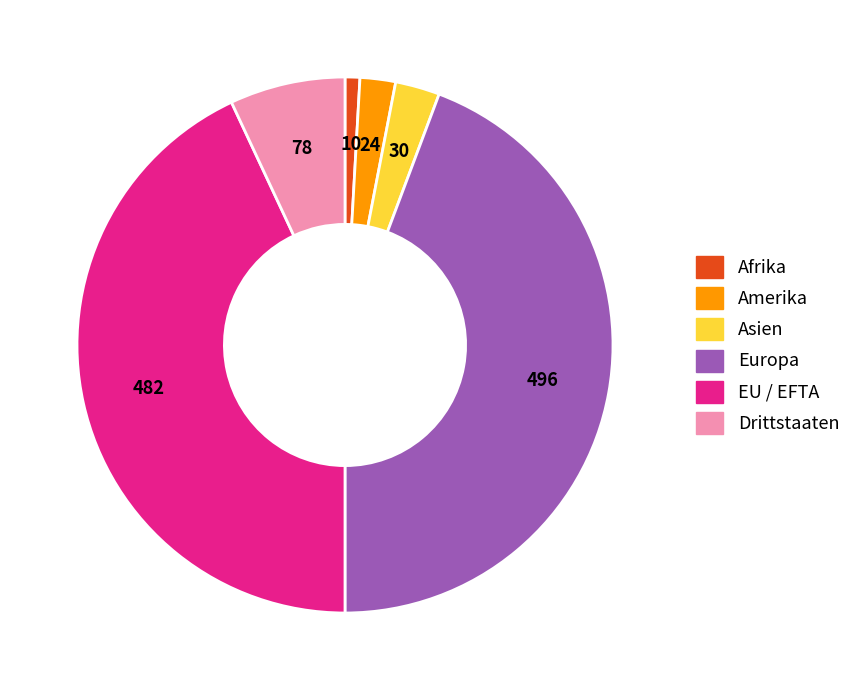

Does any single category account for the majority?

No